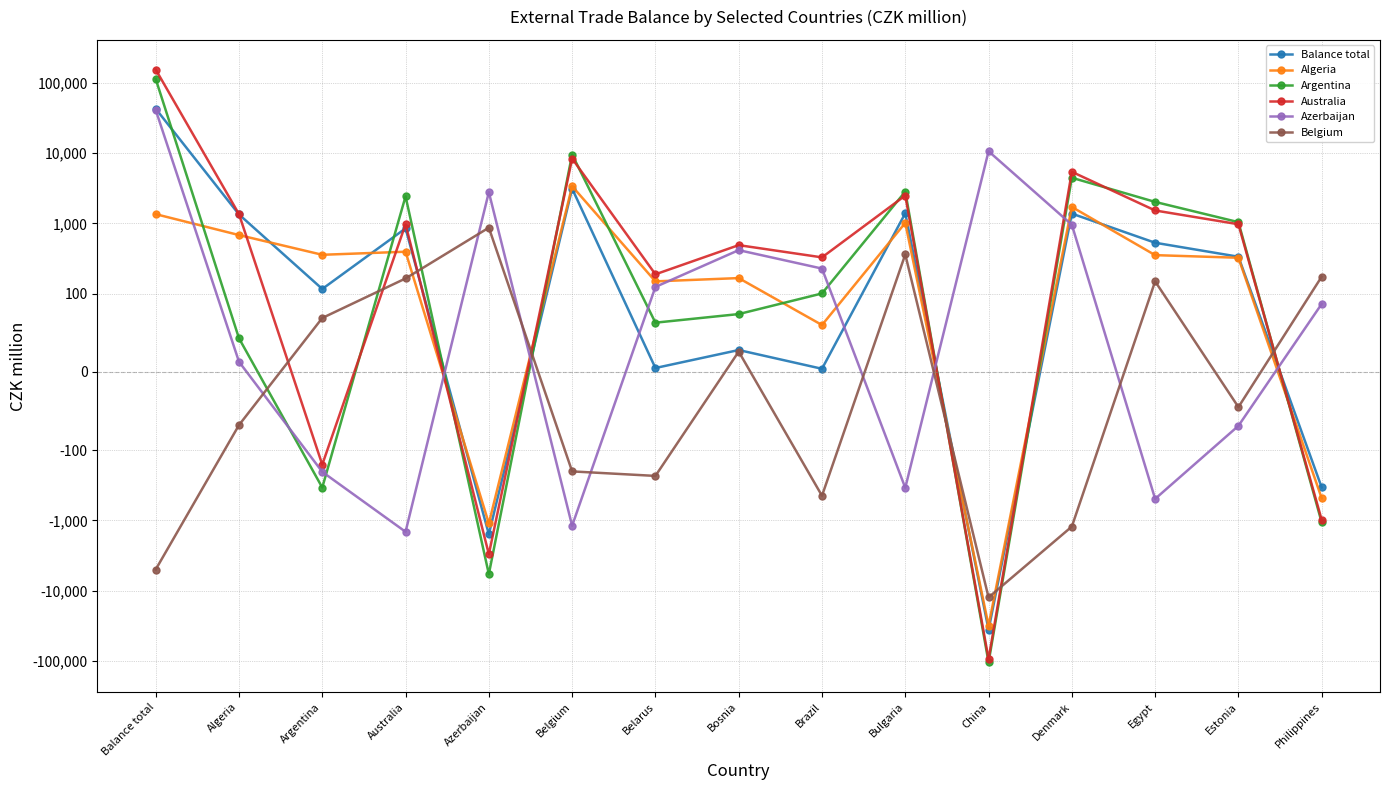

At which category does the chart reach its peak across all series?

Balance total